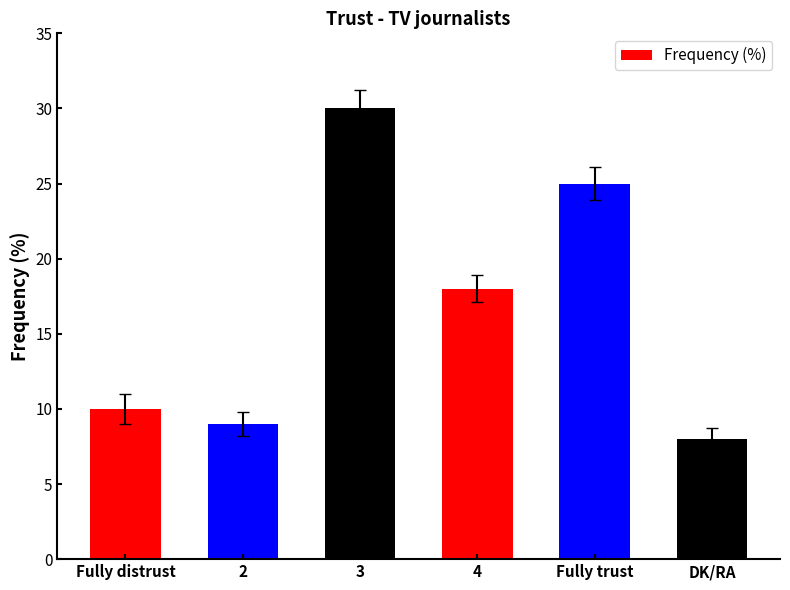

Reading right to left, list all the values displayed in this chart.

DK/RA=8	Fully trust=25	4=18	3=30	2=9	Fully distrust=10